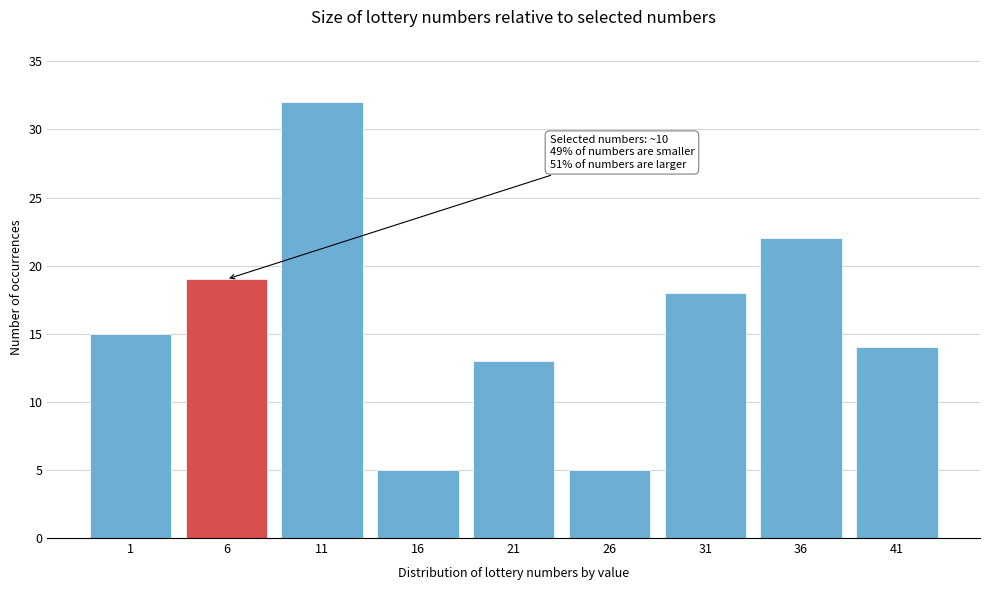

Reading left to right, what are all the values shown in this chart?

1=15	6=19	11=32	16=5	21=13	26=5	31=18	36=22	41=14